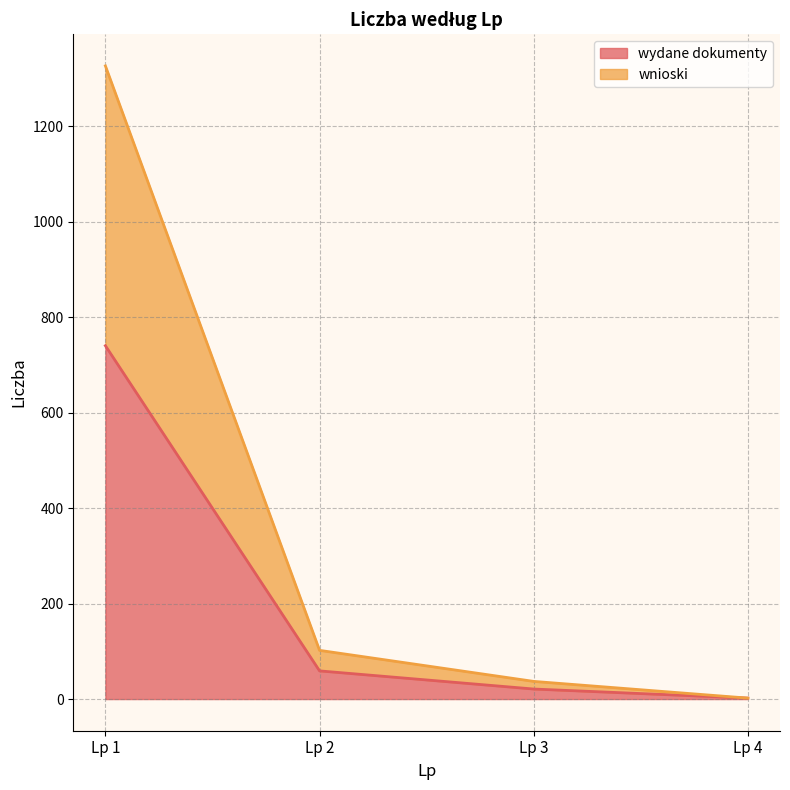

Which series has the largest total across all categories?

wnioski